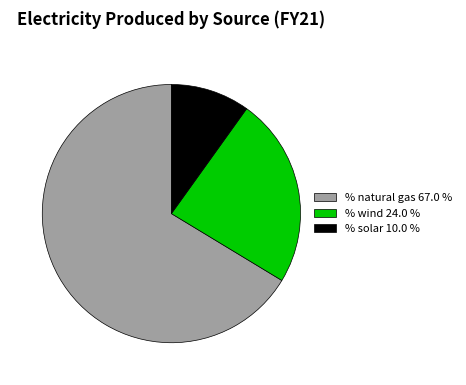

The % wind slice represents 24% of the pie. True or false?

True